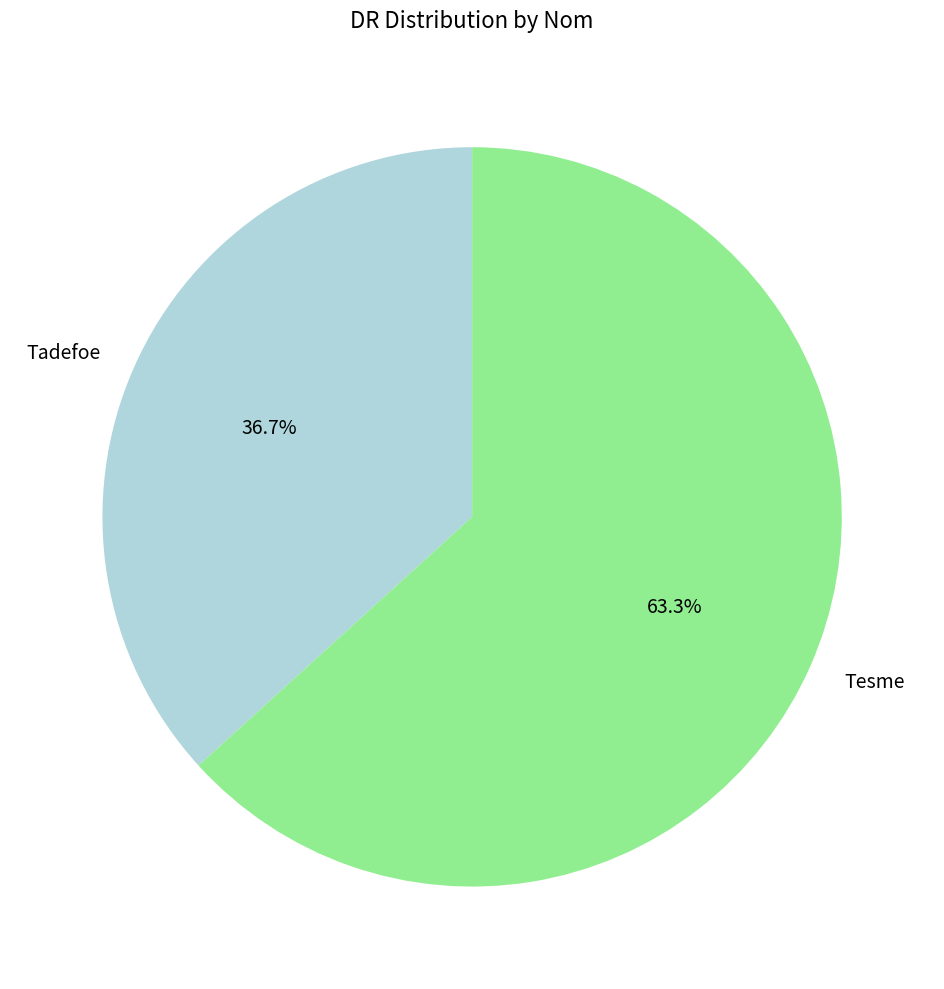

Is there any slice that represents more than half of the pie?

Yes